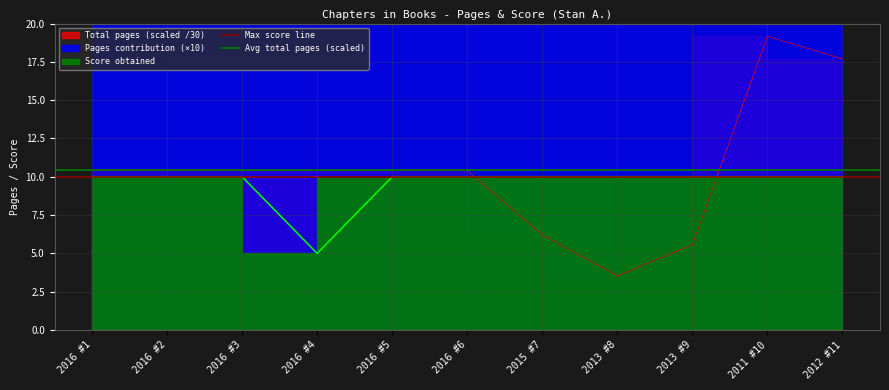

How many lines are shown in the chart?

2